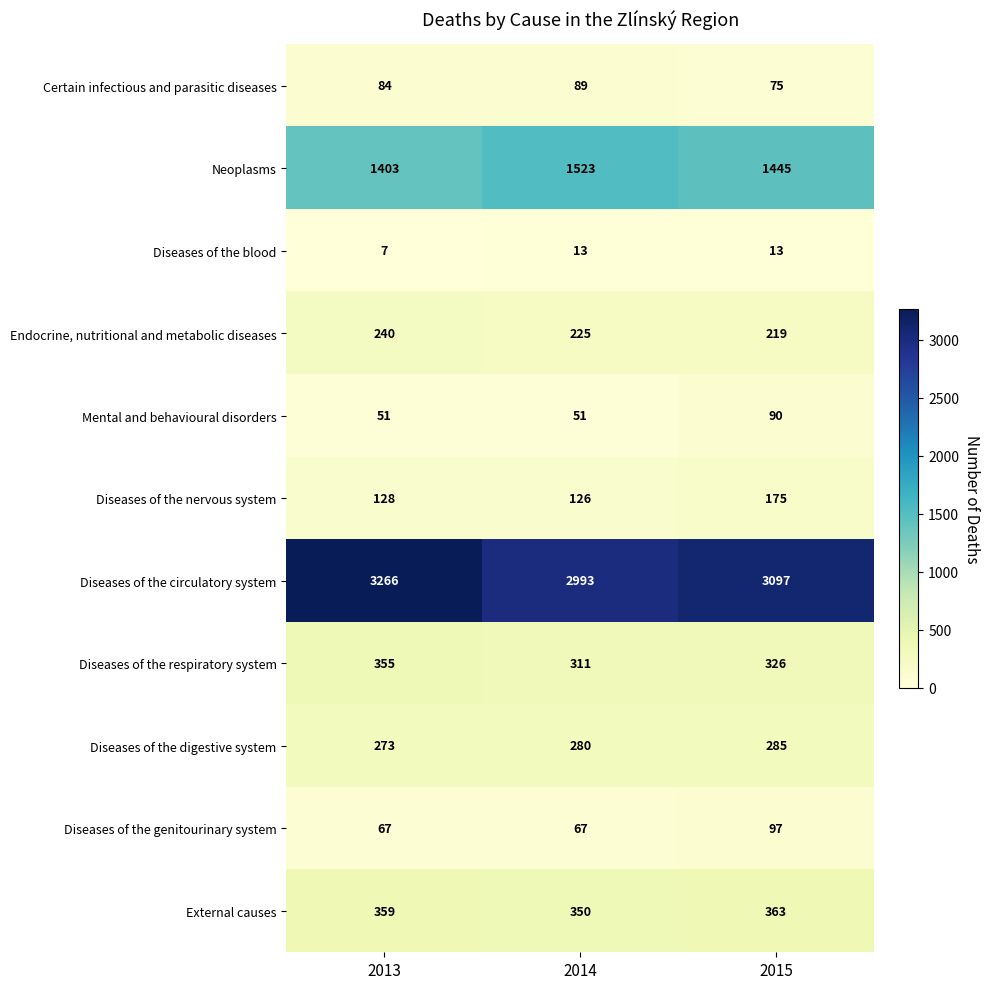

Which category has the highest value across all series?

2013